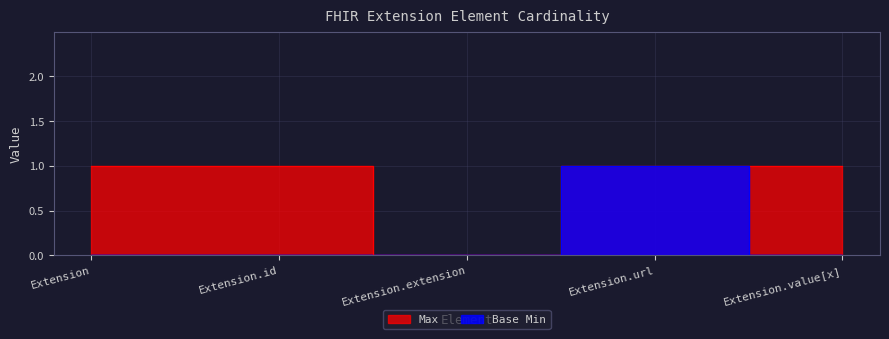

What is the maximum value for Base Min?

1